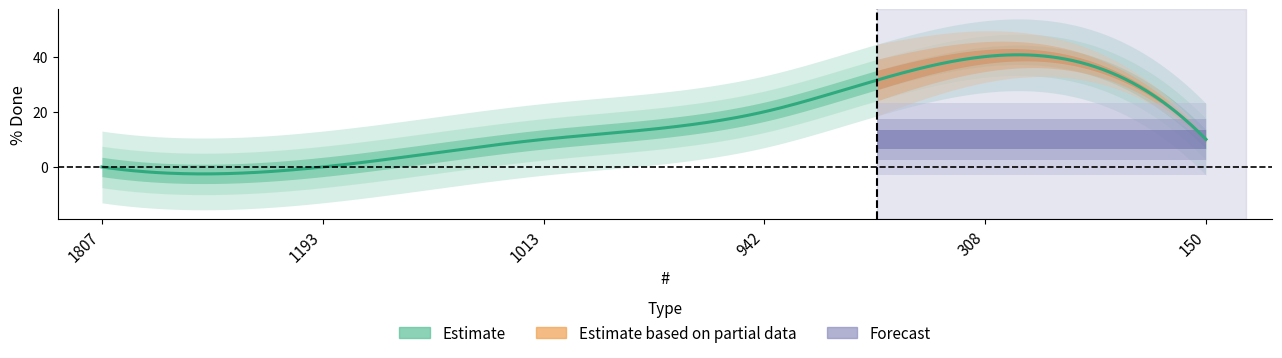

Count the values in the range 0 to 20.

5